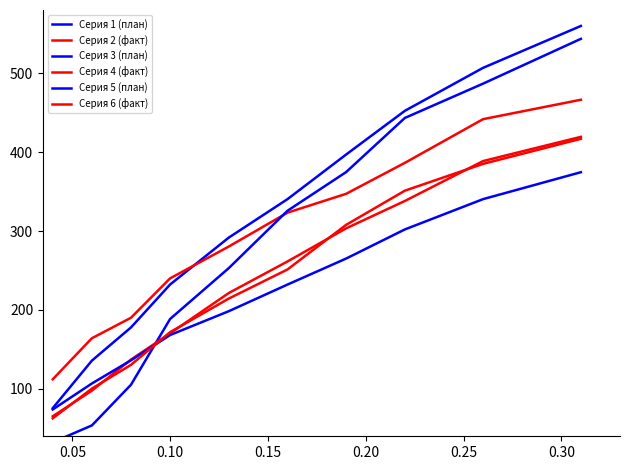

True or false: Серия 4 (факт) and Серия 1 (план) cross at least once.

False